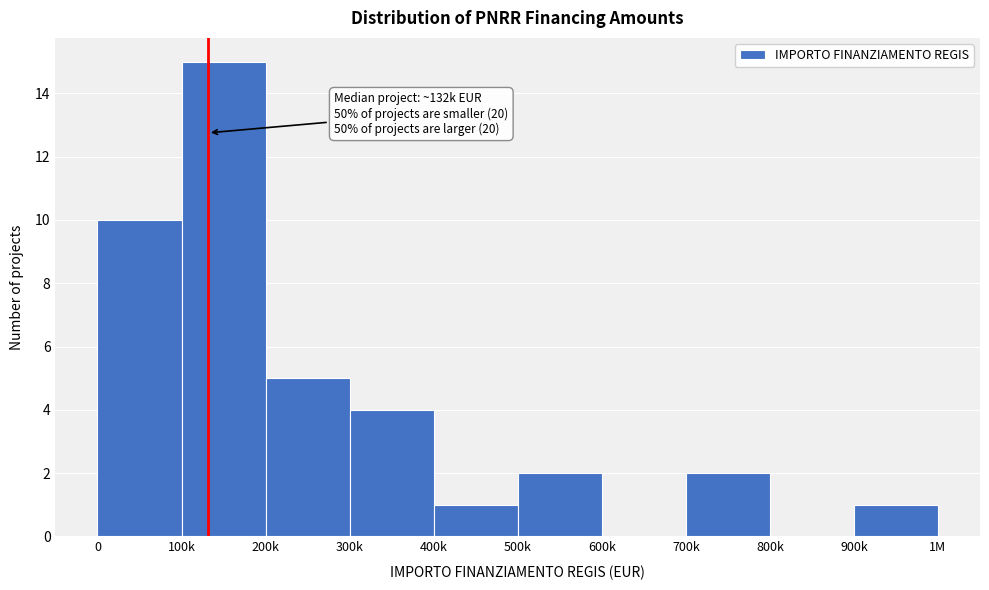

Reading left to right, list all the values displayed in this chart.

0=10	100k=15	200k=5	300k=4	400k=1	500k=2	600k=0	700k=2	800k=0	900k=1